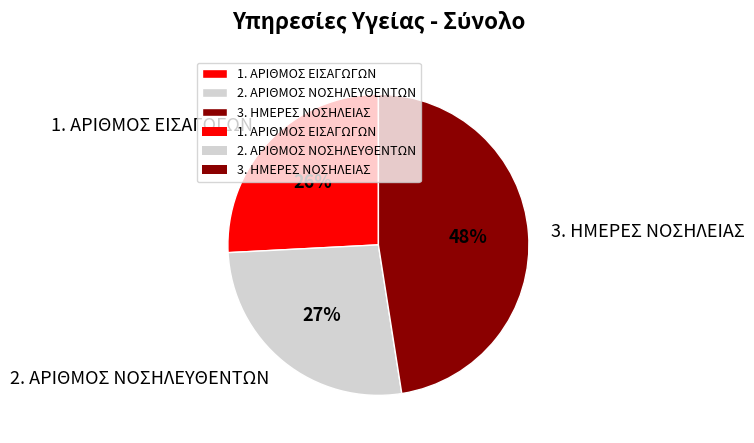

To the nearest percent, what percentage of the pie is 1. ΑΡΙΘΜΟΣ ΕΙΣΑΓΩΓΩΝ?

26%